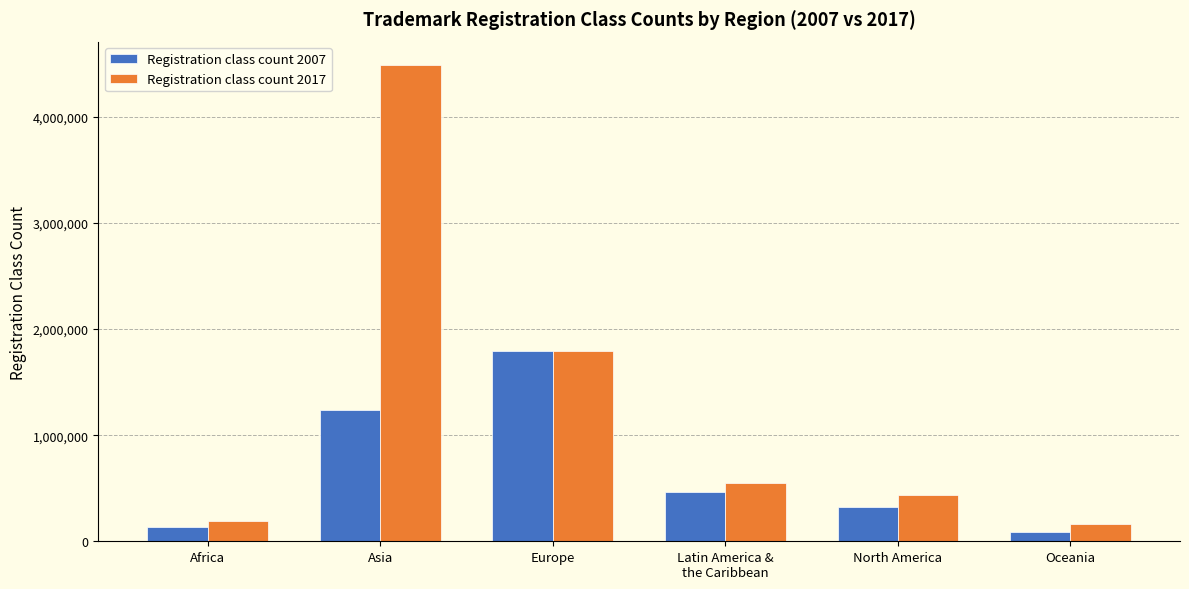

What are all the series names shown in the legend?

Registration class count 2007, Registration class count 2017